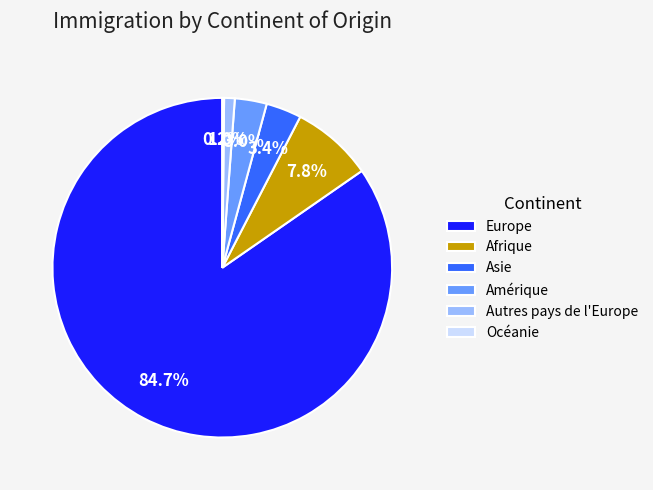

Which slice is the largest?

Europe